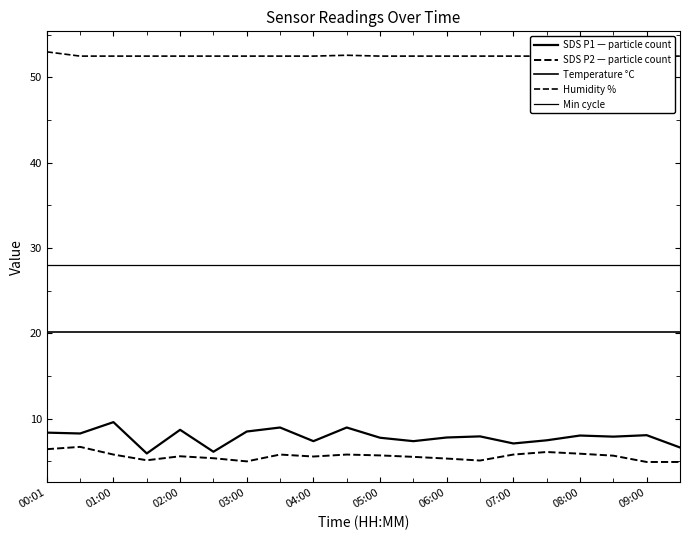

What are all the series names shown in the legend?

SDS P1 — particle count, SDS P2 — particle count, Temperature °C, Humidity %, Min cycle